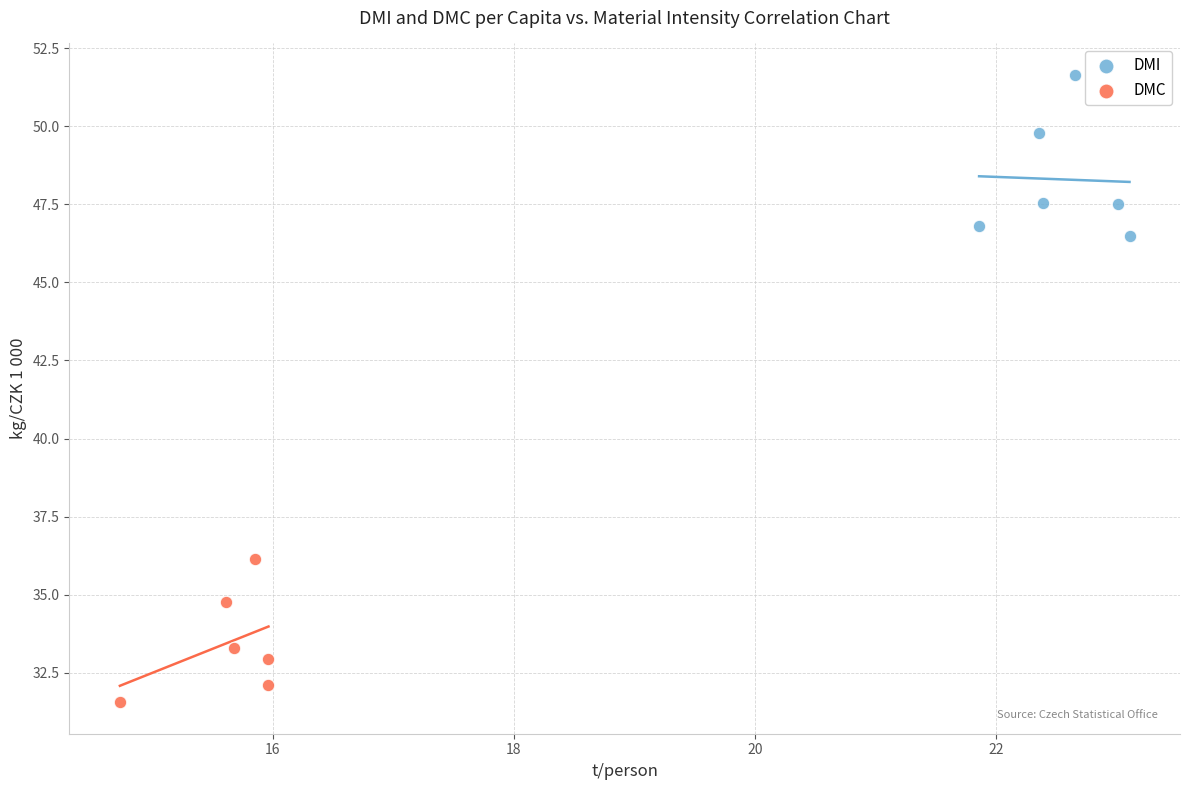

What are all the series names shown in the legend?

DMI, DMC